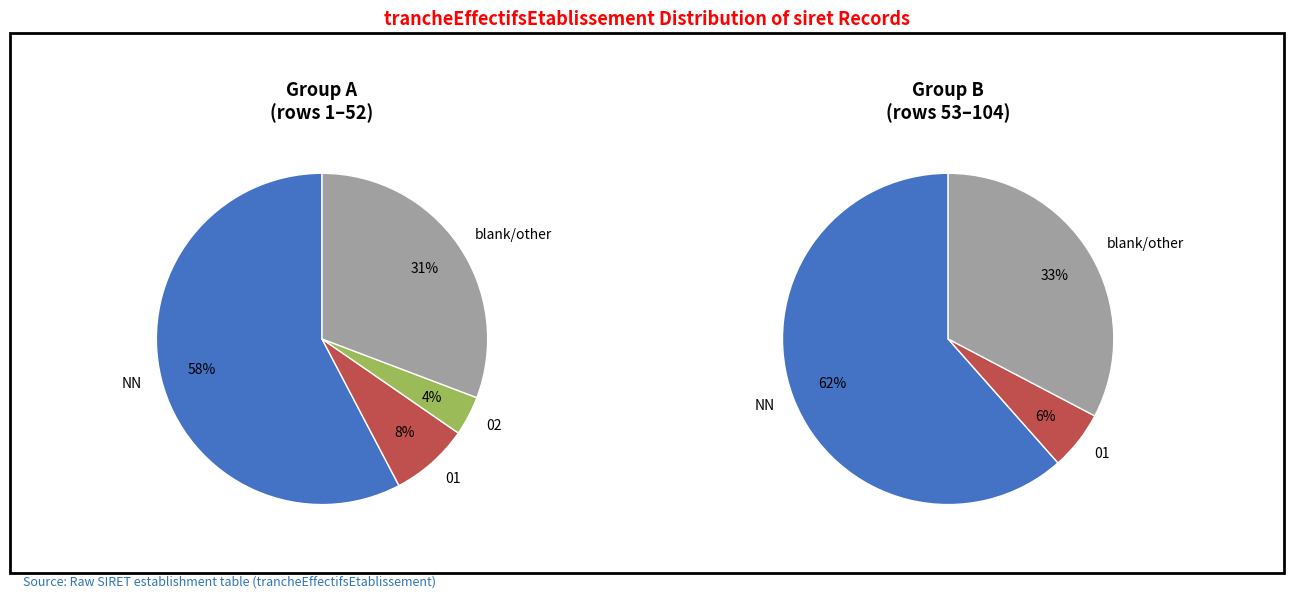

Does other account for over 50% of the chart?

No